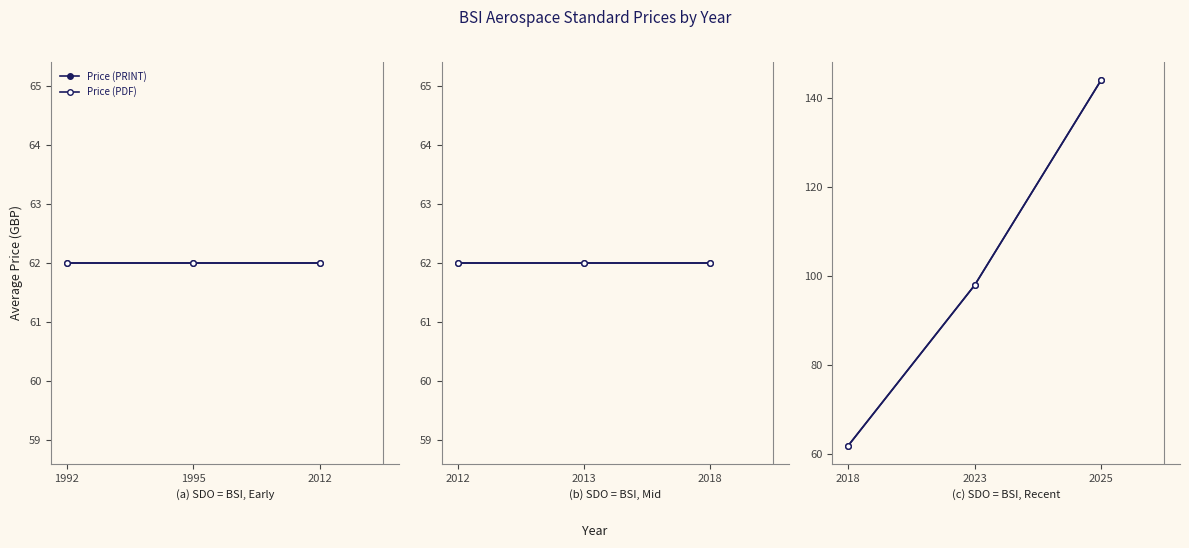

Which series has the largest total across all categories?

Price (PRINT)